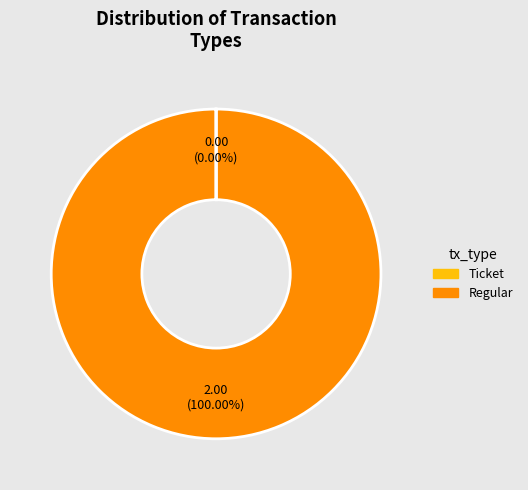

Is there a majority slice in this chart?

Yes